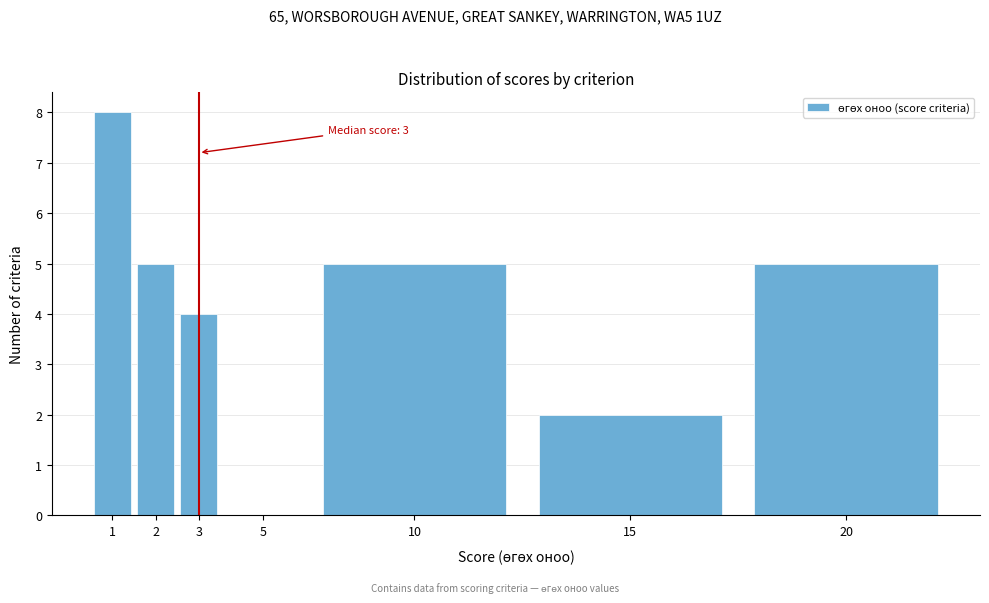

Reading left to right, transcribe all the data shown in this chart.

1=8	2=5	3=4	5=0	10=5	15=2	20=5